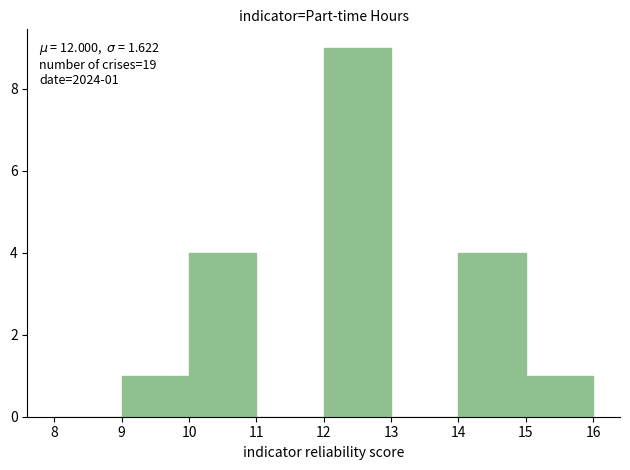

Which range on the x-axis has the tallest bar?

12 to 13